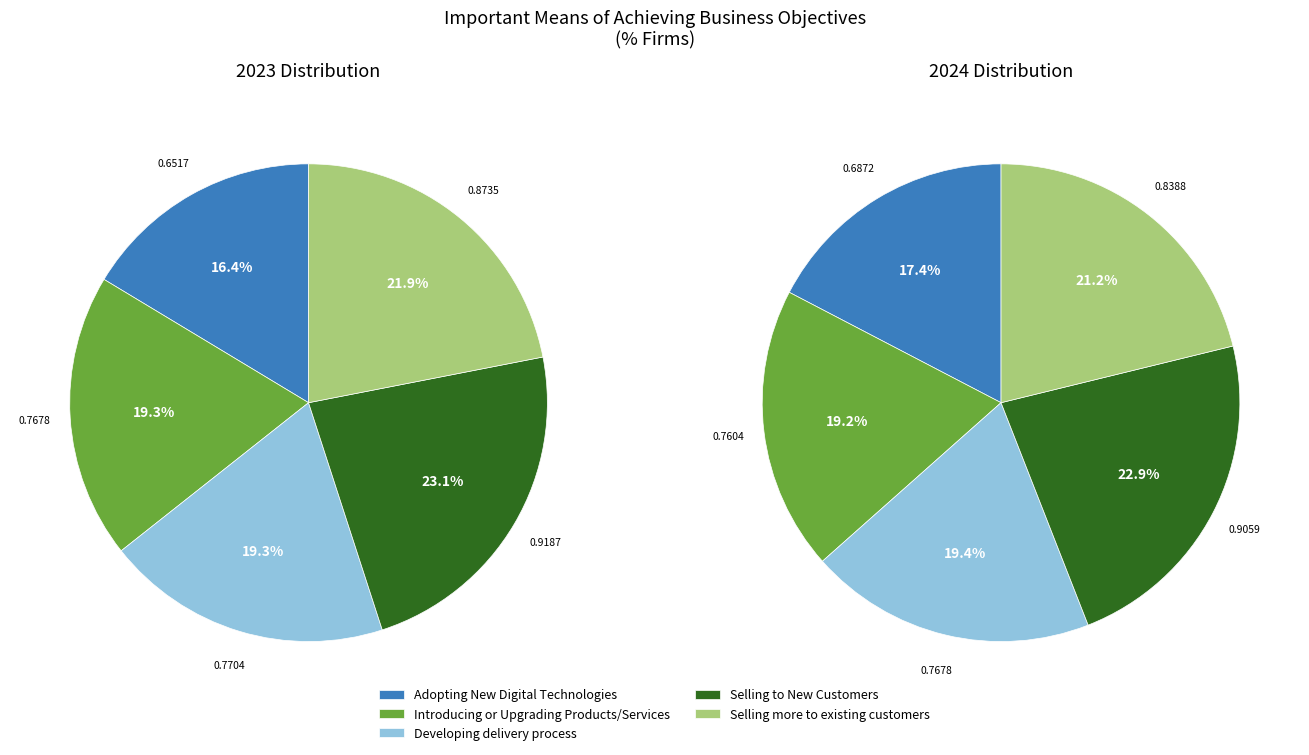

Is the sum of Selling to New Customers and Developing delivery process greater than half?

No